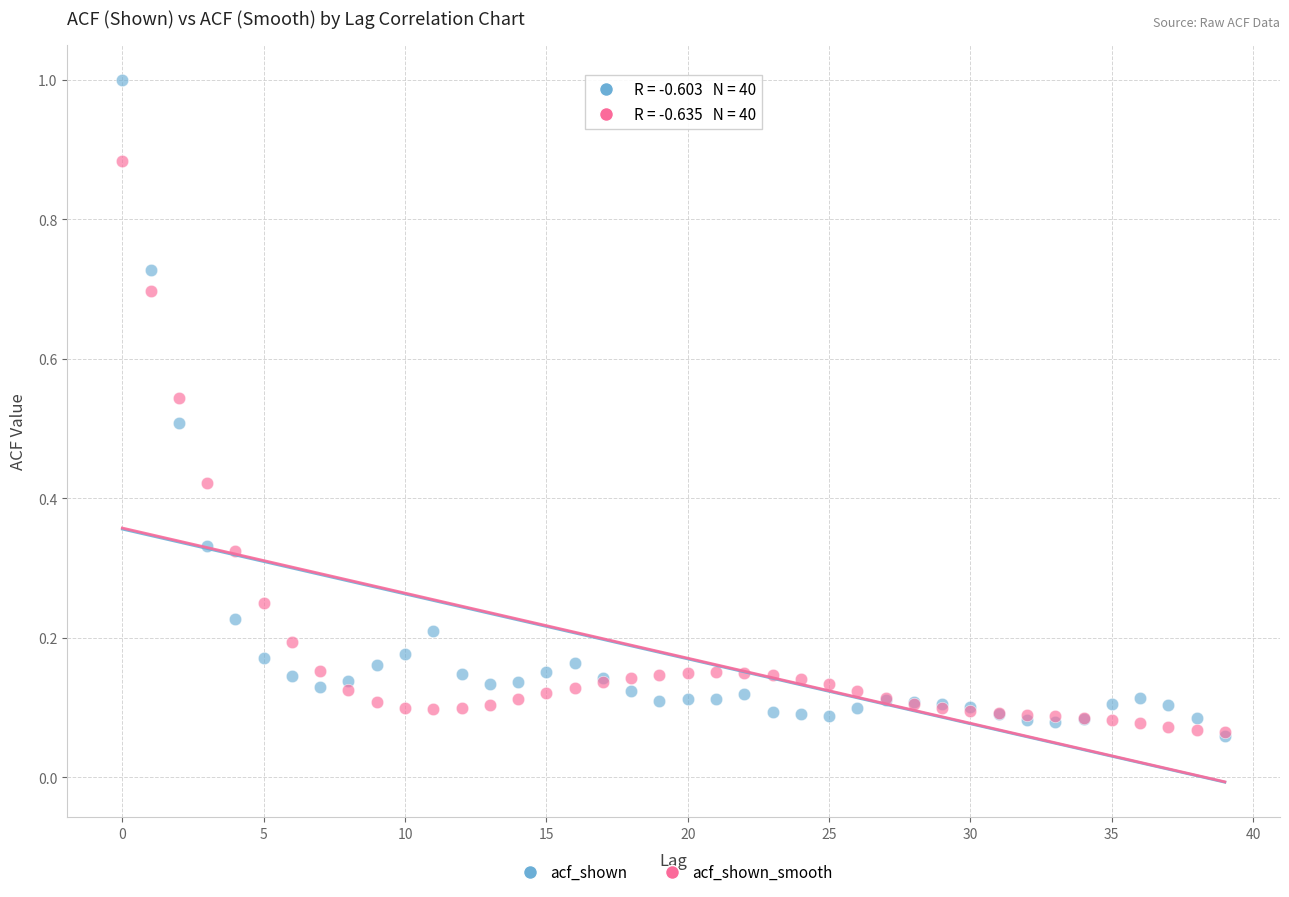

What are all the series names shown in the legend?

acf_shown, acf_shown_smooth